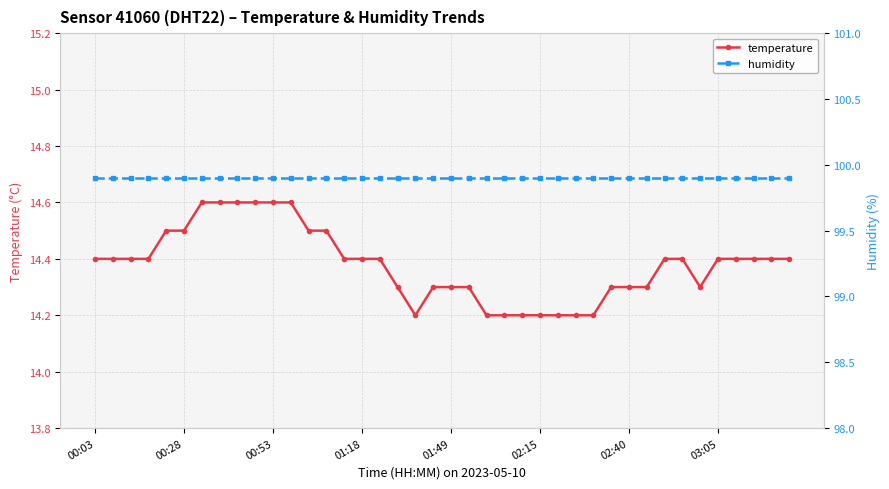

Read the humidity value at 19.

99.9